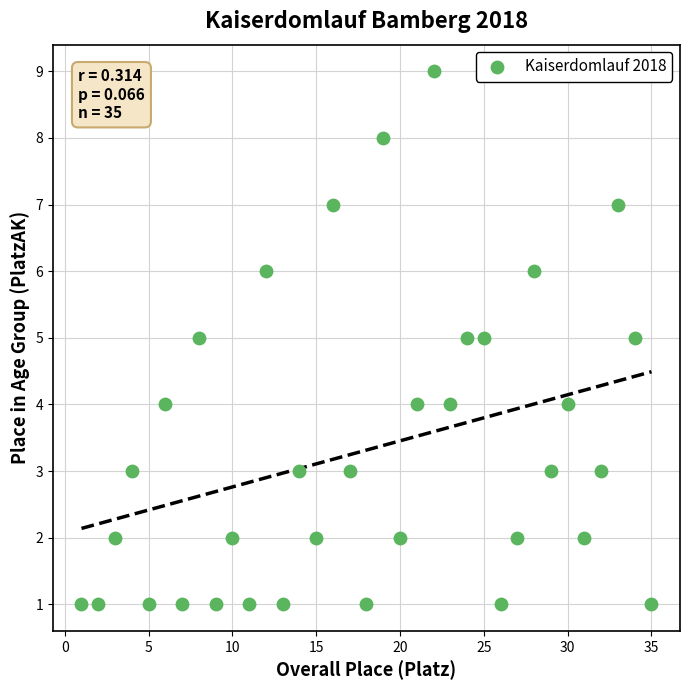

What is the range of Y values (max minus min)?

8